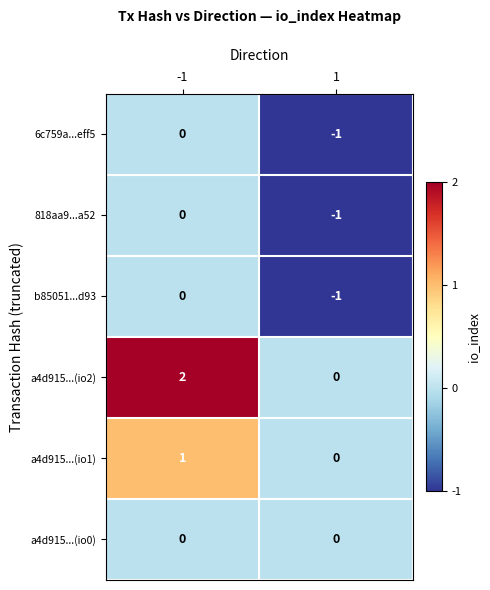

Which series has the widest spread of values?

a4d915...(io2)